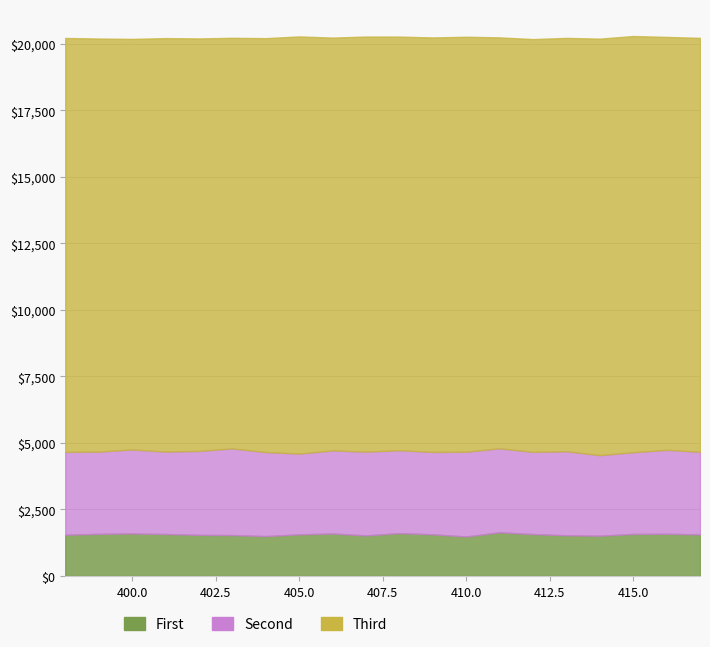

True or false: Third and Second cross at least once.

False